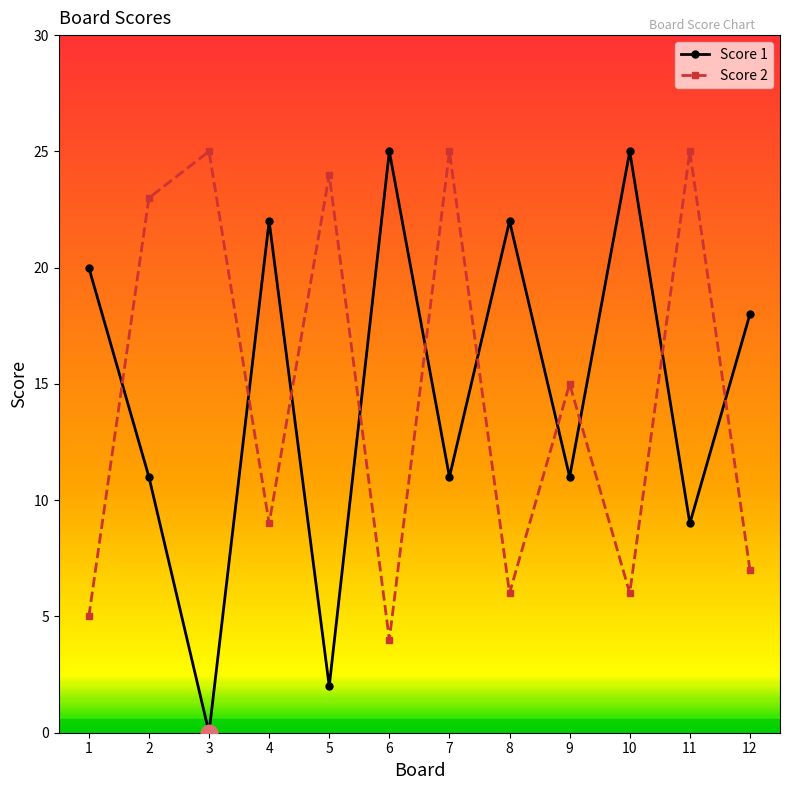

True or false: Score 1 has more than 2 points higher than both neighbors.

True